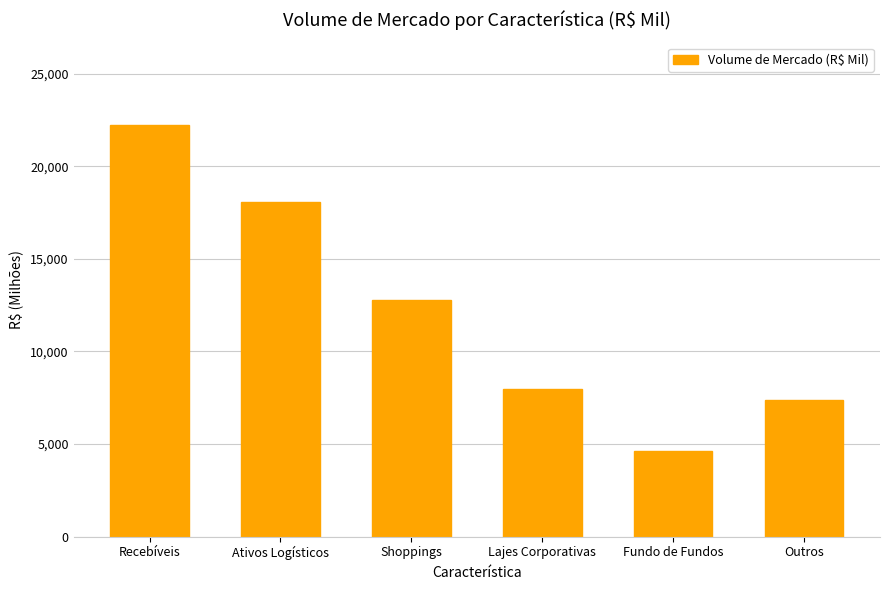

What value does the data have at Lajes Corporativas?

7966.1